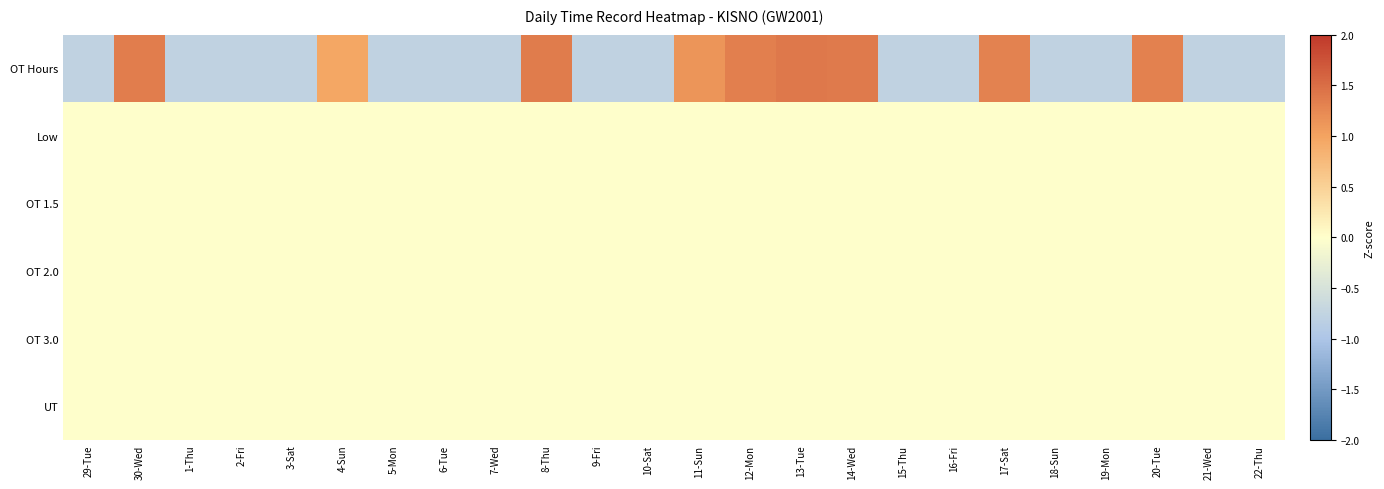

How many distinct data groups are displayed?

6